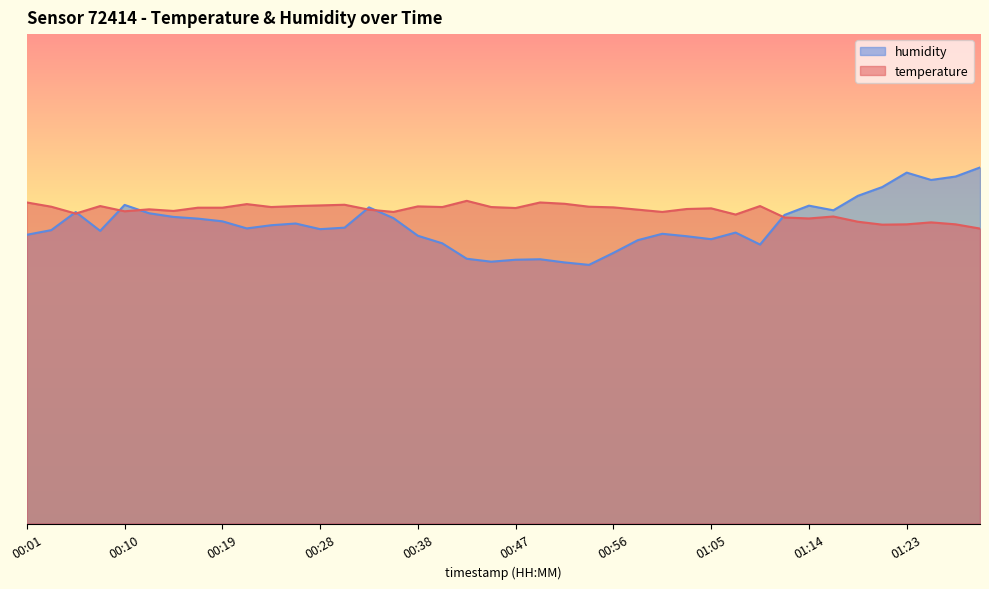

Read the temperature value at 00:56.

64.6